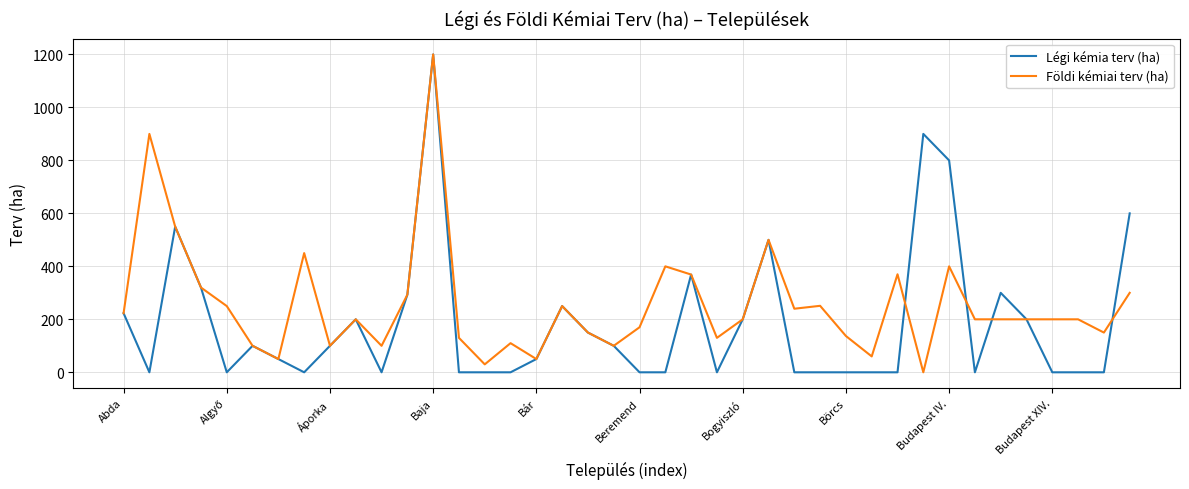

What is the highest value of the Légi kémia terv (ha) series?

1200